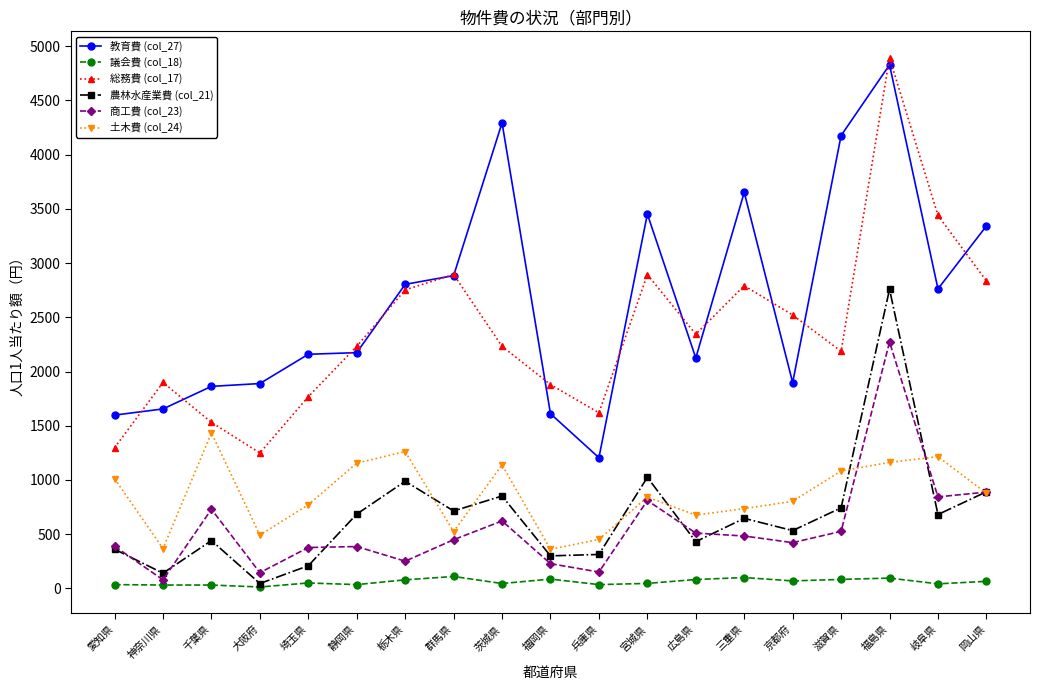

True or false: 議会費 (col_18) and 商工費 (col_23) intersect in this chart.

False